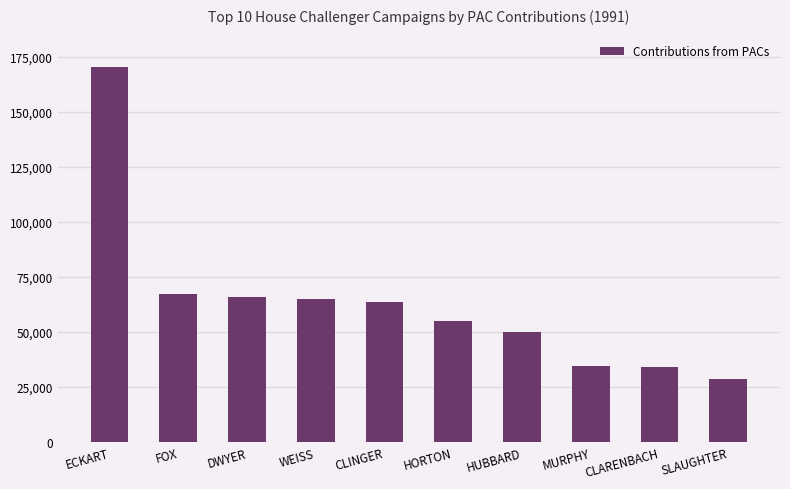

Between CLARENBACH and ECKART, which is larger?

ECKART